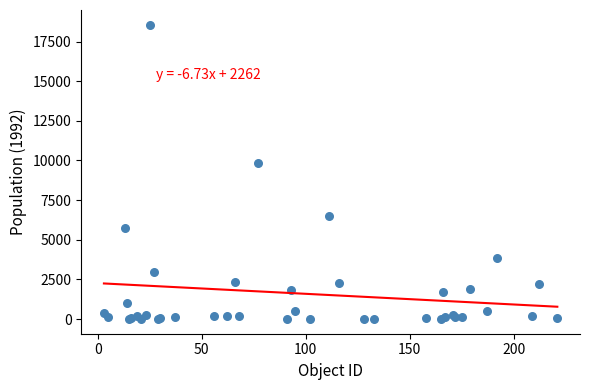

What Y value in the scatter plot is closest to 9281?

9846